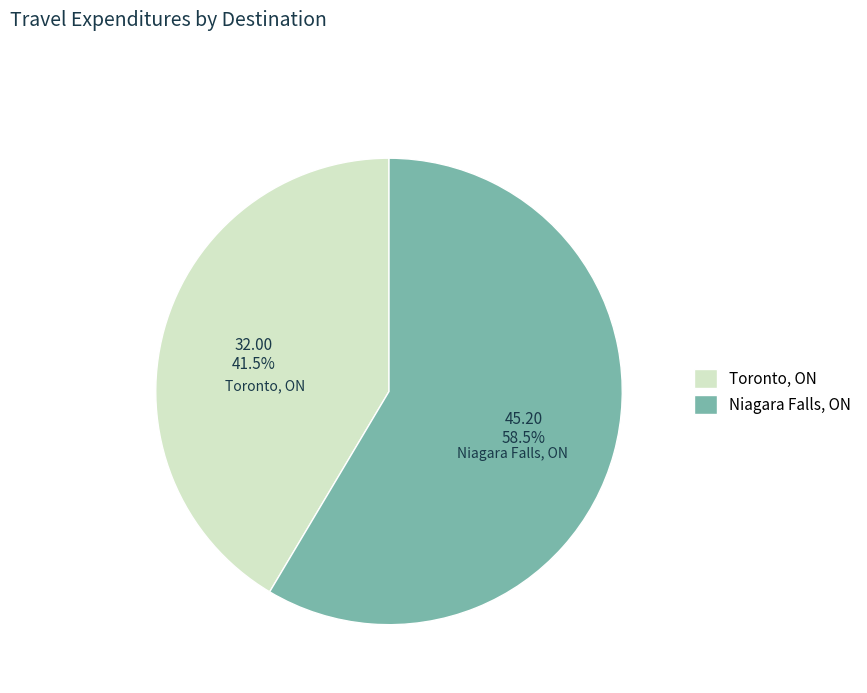

Between Toronto, ON and Niagara Falls, ON, which is larger?

Niagara Falls, ON